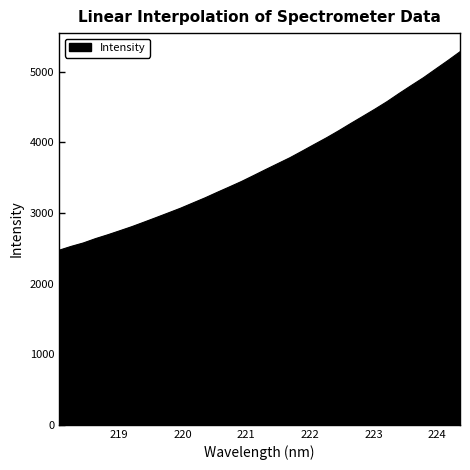

What is the greatest value displayed?

5285.2